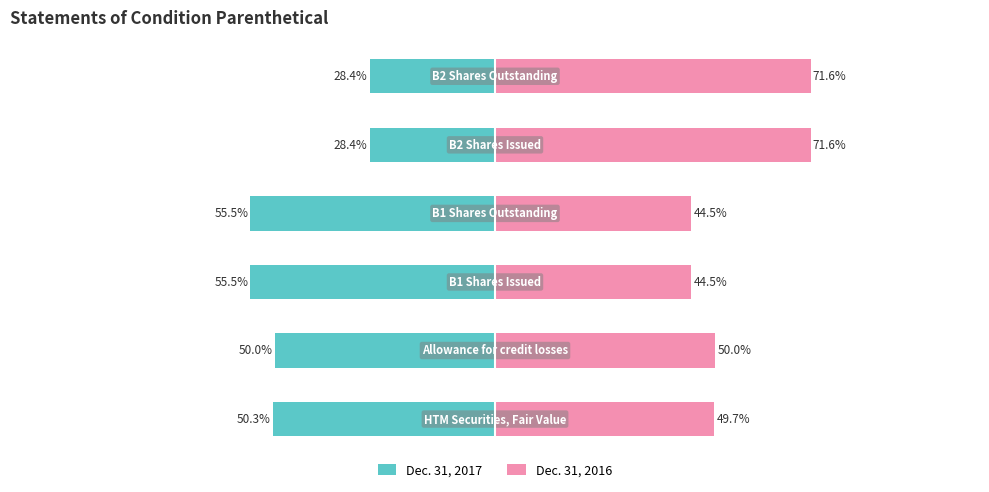

How many groups of bars are there?

6